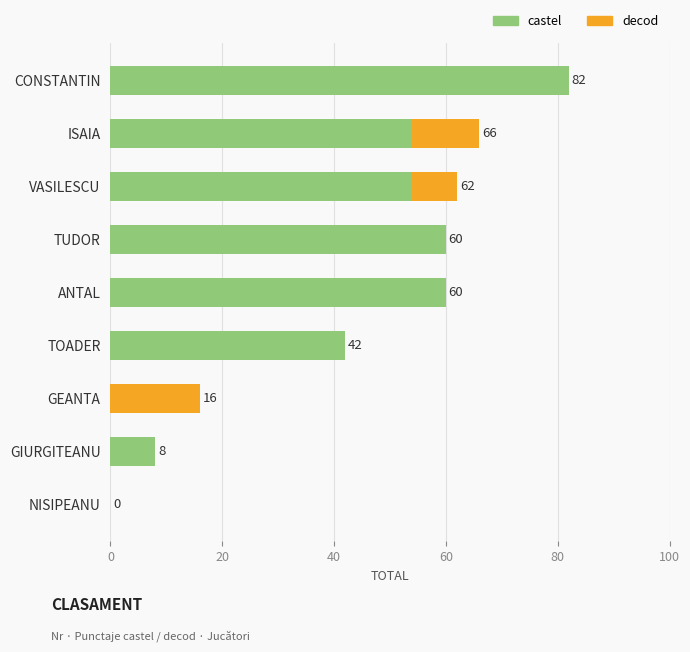

True or false: castel has a value of 38 at NISIPEANU.

False